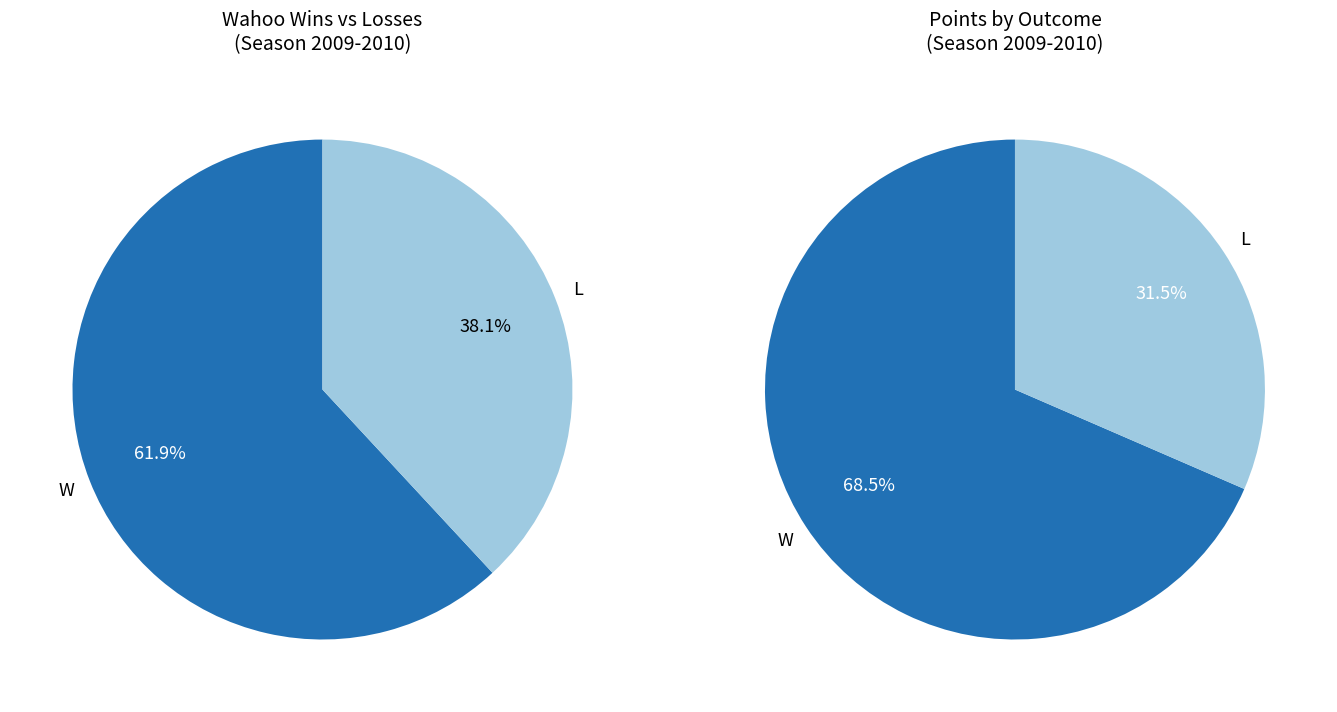

To the nearest percent, what is the combined percentage of W and L?

100%